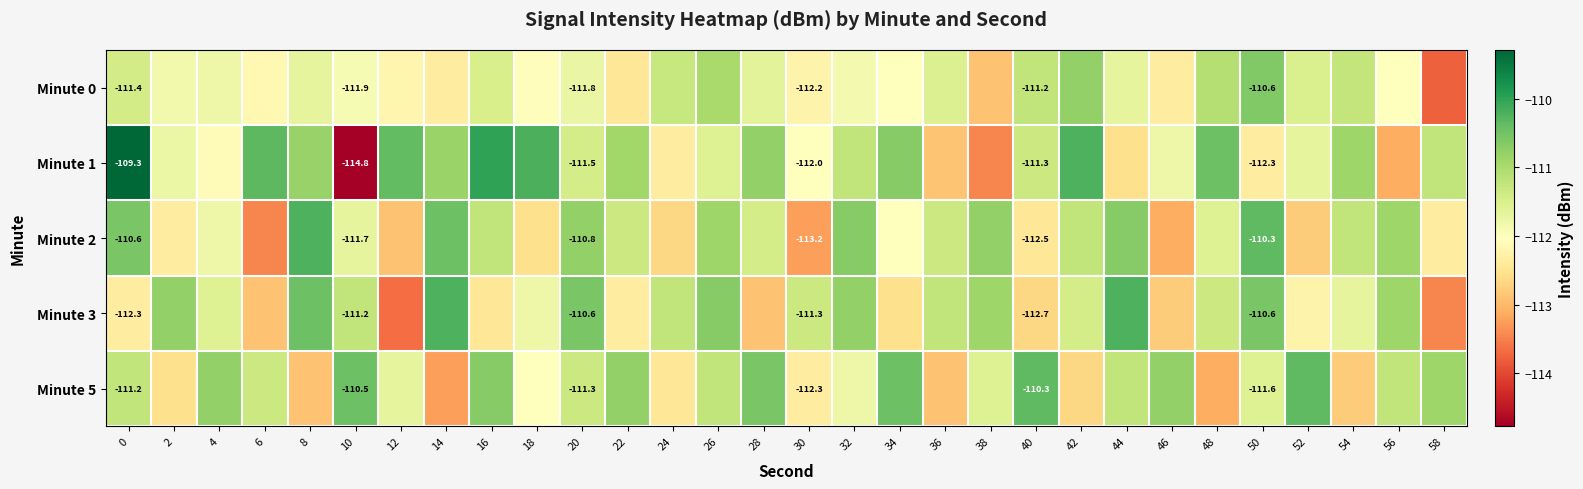

Which series has the widest spread of values?

Minute 1